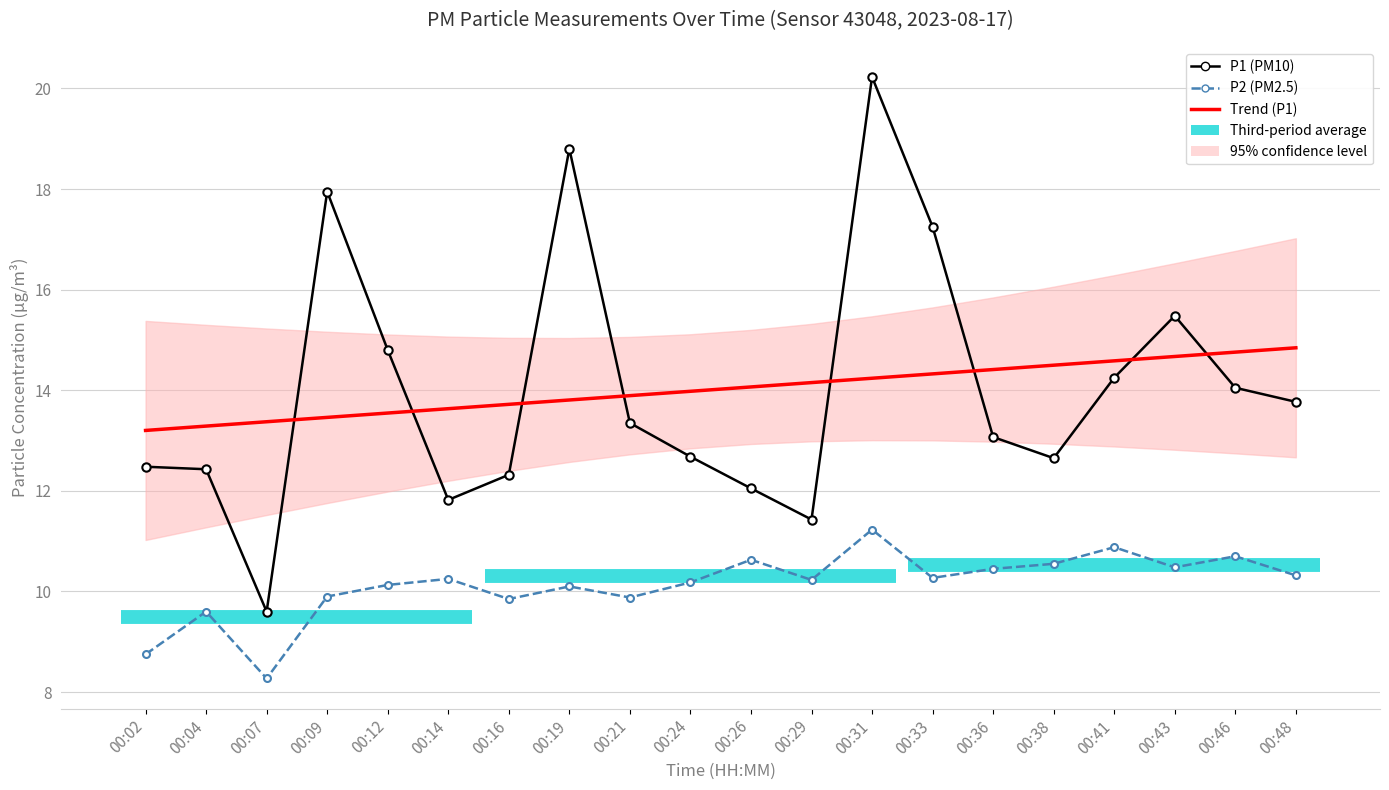

How many interior local valleys does the P1 (PM10) series have?

4